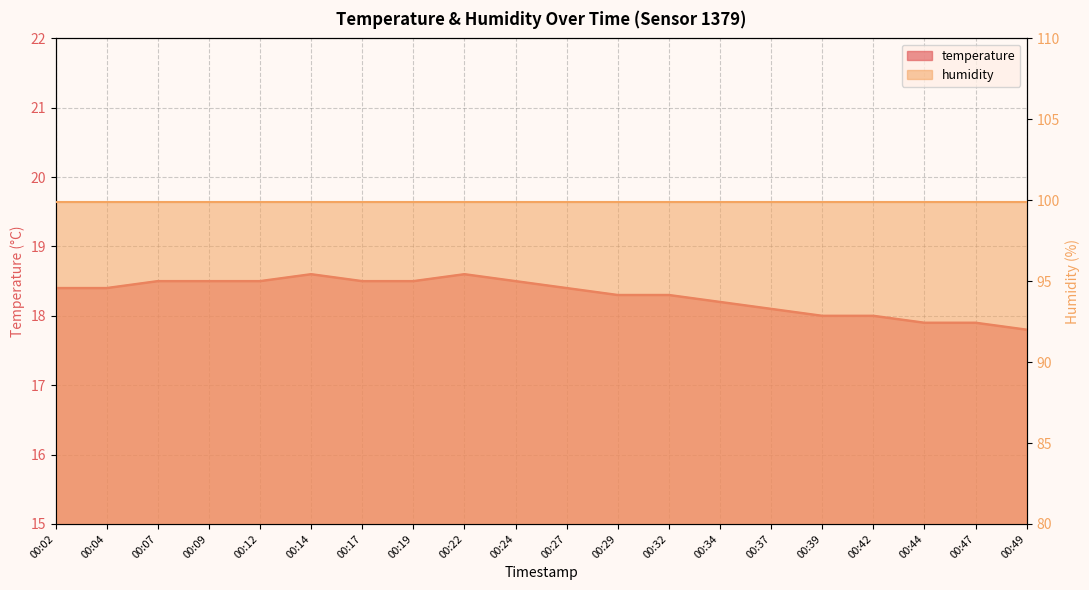

Is it true that the value at 00:32 is 25.5?

False